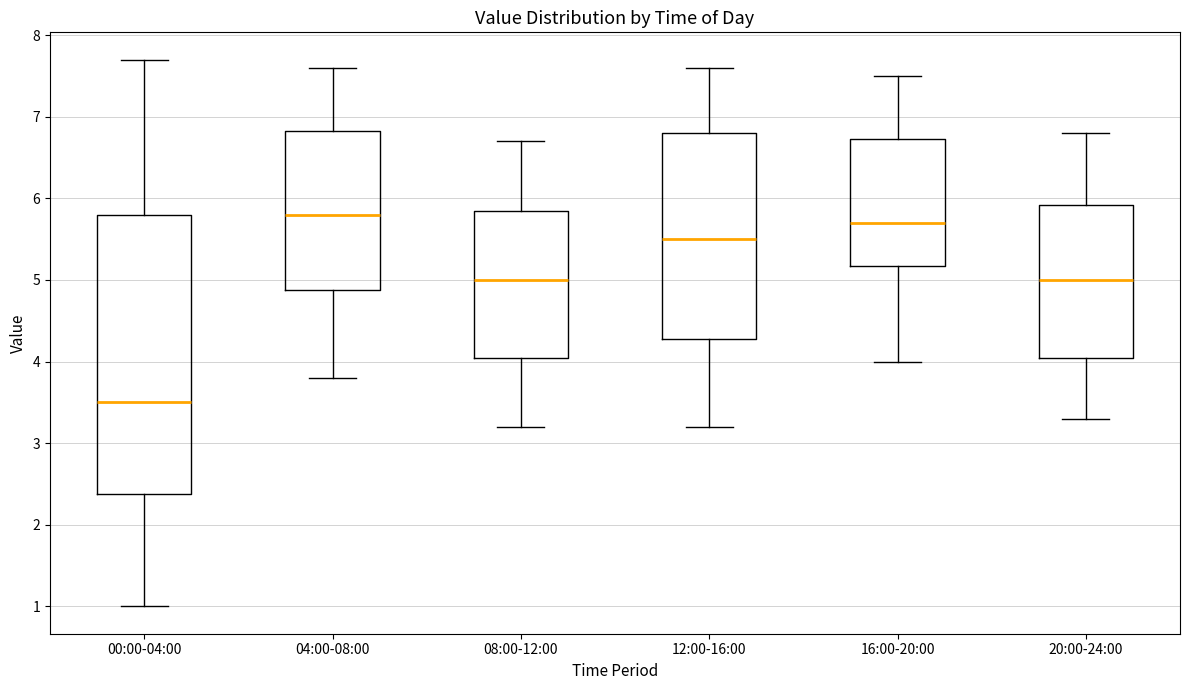

Reading left to right, transcribe this box plot: for each box, give where its median line is, the range the box spans, and where its two whiskers end, as read against the y-axis. The values are not printed on the chart, so give them approximately, as read against the axis.

00:00-04:00: median 3.5, box 2.4 to 5.8, whiskers 1.0 to 7.7
04:00-08:00: median 5.8, box 4.9 to 6.8, whiskers 3.8 to 7.6
08:00-12:00: median 5.0, box 4.1 to 5.9, whiskers 3.2 to 6.7
12:00-16:00: median 5.5, box 4.3 to 6.8, whiskers 3.2 to 7.6
16:00-20:00: median 5.7, box 5.2 to 6.7, whiskers 4.0 to 7.5
20:00-24:00: median 5.0, box 4.1 to 5.9, whiskers 3.3 to 6.8